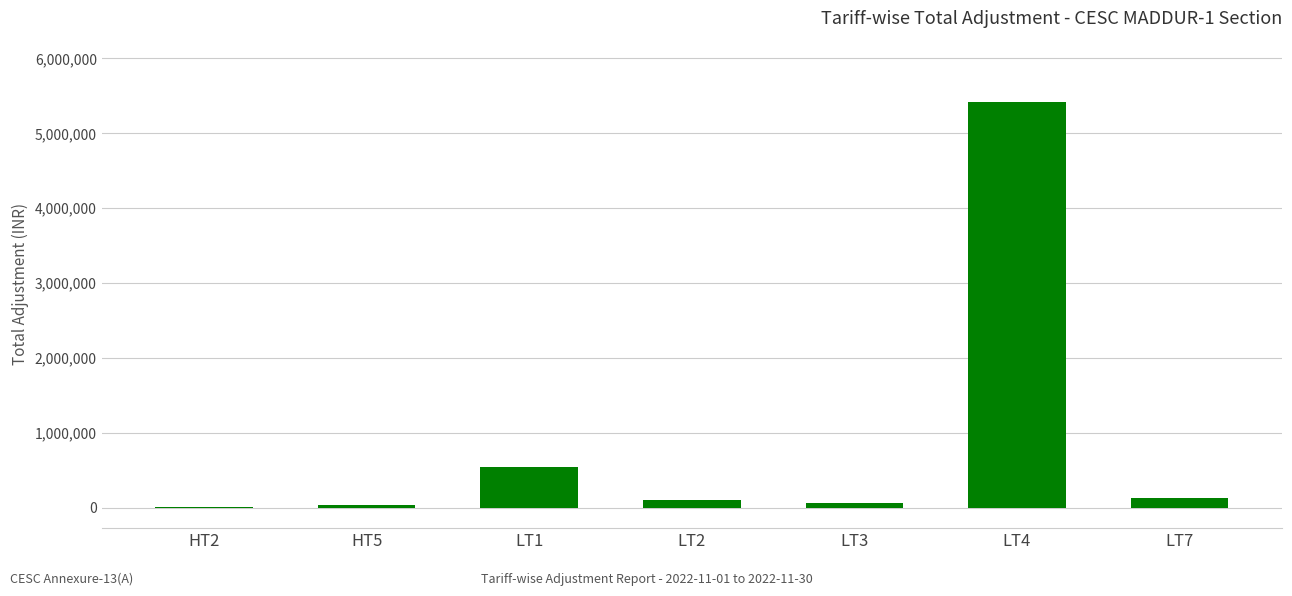

Where is the data nearest to the value 2720621?

LT1